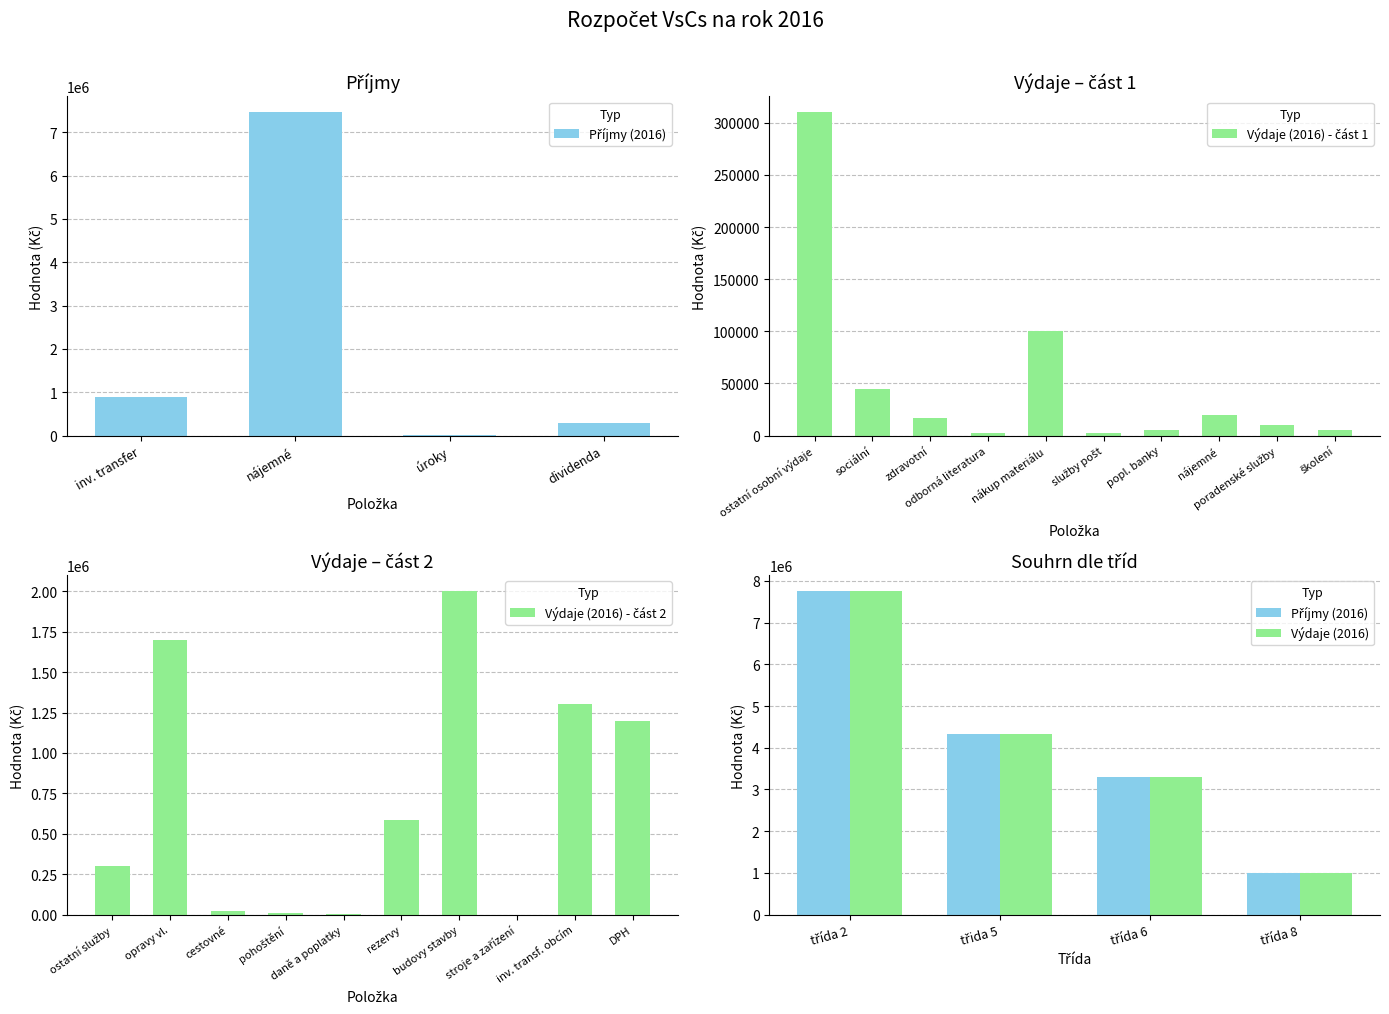

What is the difference between the second highest and minimum values?

873000